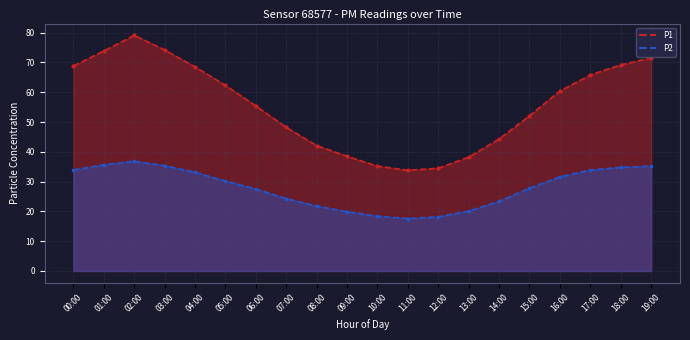

What is the spread (max minus min) of values at 19:00?

36.3